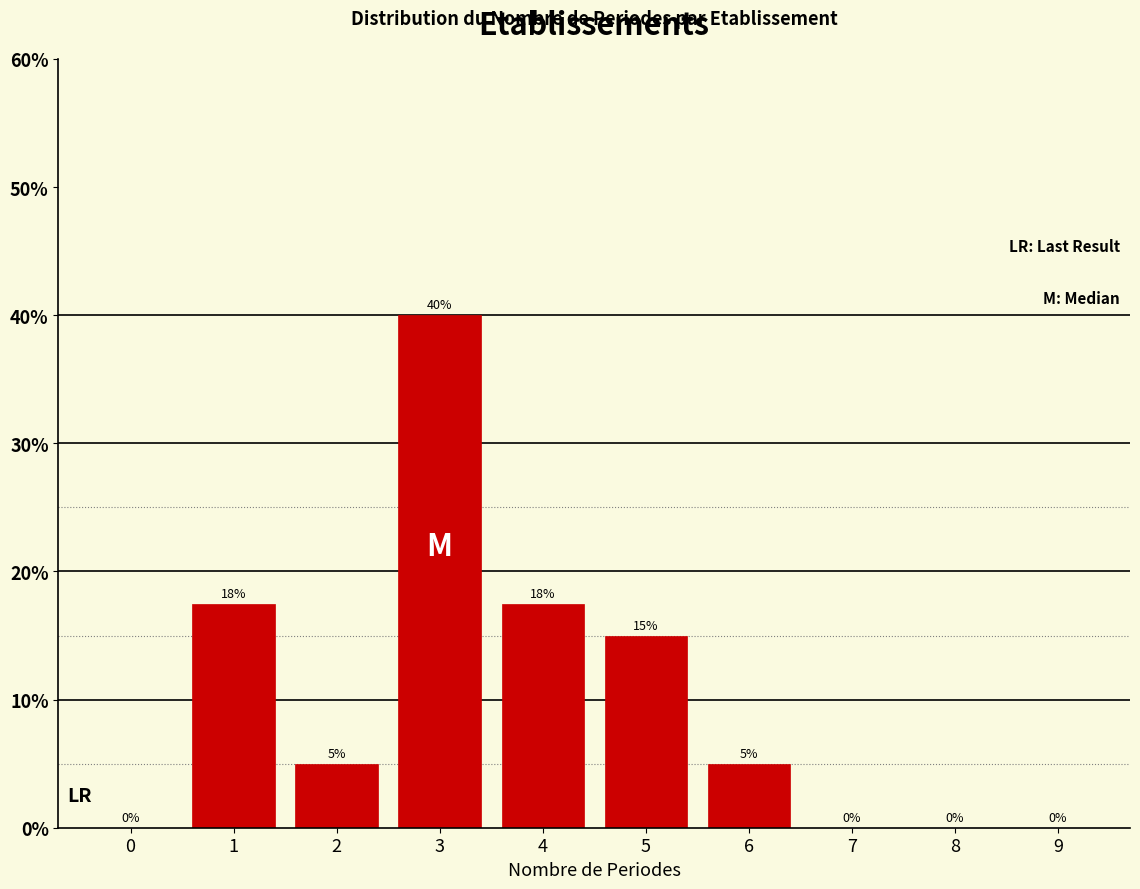

Read the value at 5.

15.0